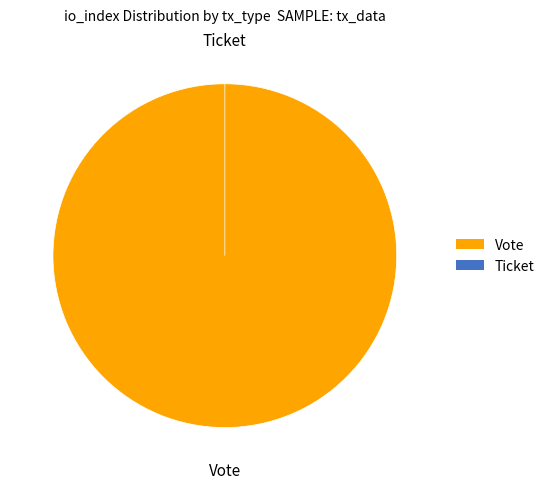

What portion of the pie excludes Ticket?

100.0%